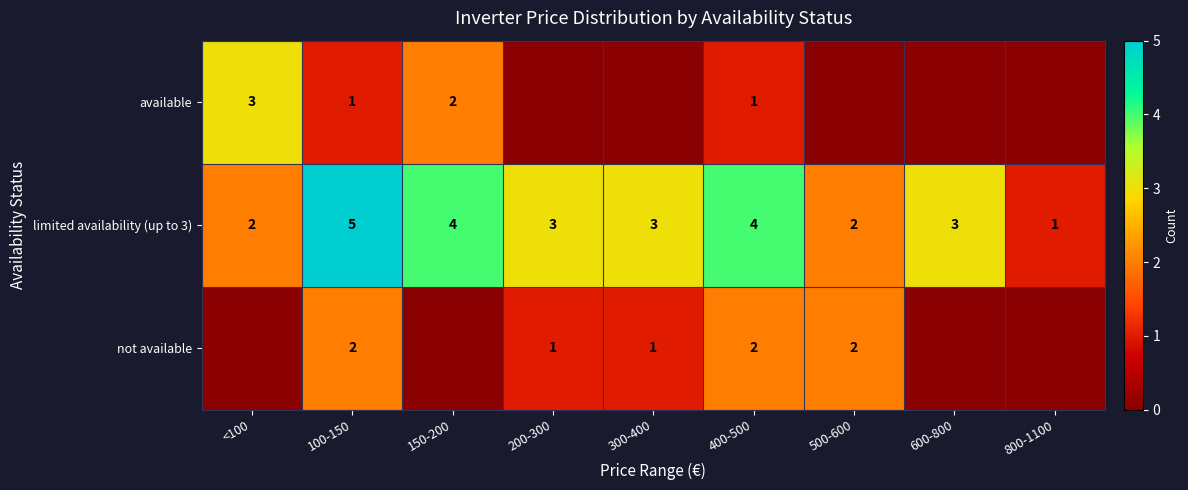

At which category does the chart reach its peak across all series?

100-150